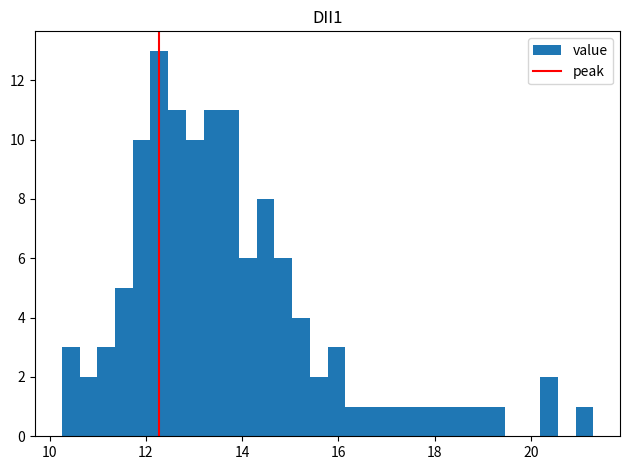

Read against the x-axis, roughly where is the centre of the tallest bar?

12.2